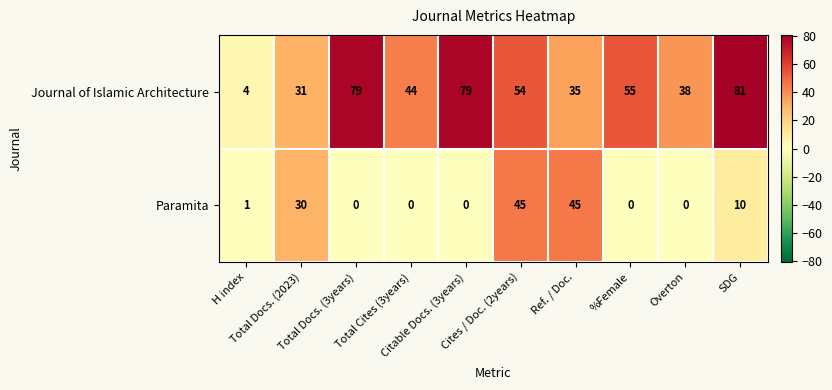

List the series in order of their peak value, highest first.

Journal of Islamic Architecture, Paramita